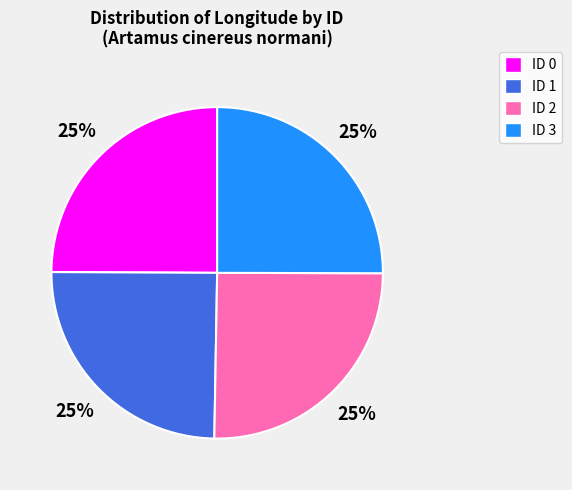

Does ID 3 account for over 50% of the chart?

No